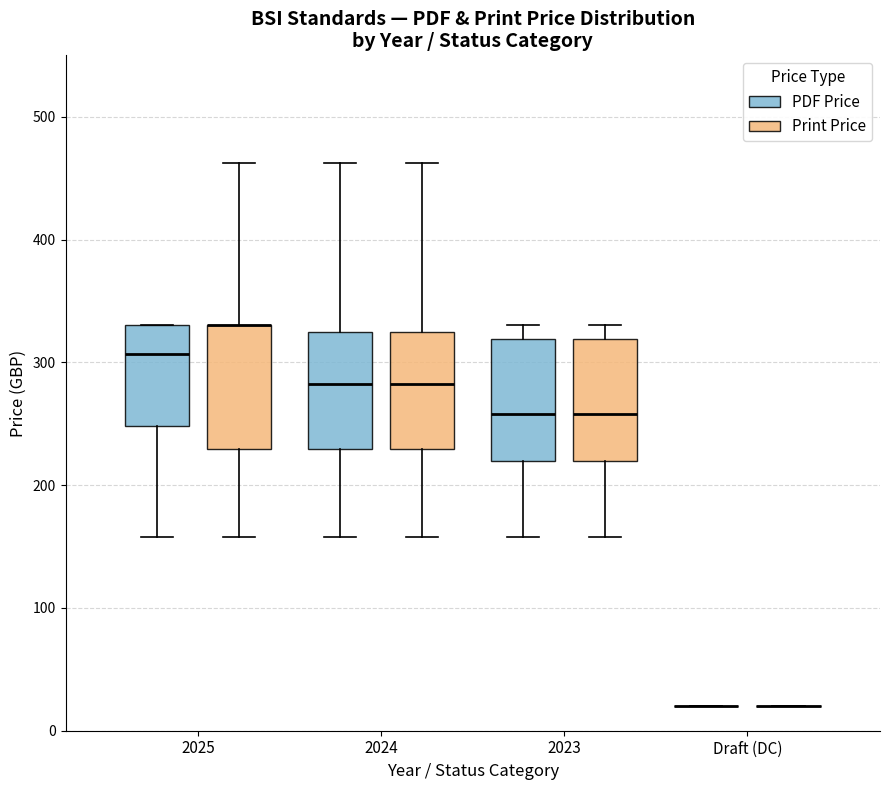

Where does the upper whisker of the box for 2025 (Print Price) end on the y-axis? The values are not printed on the chart, so give them approximately, as read against the axis.

460